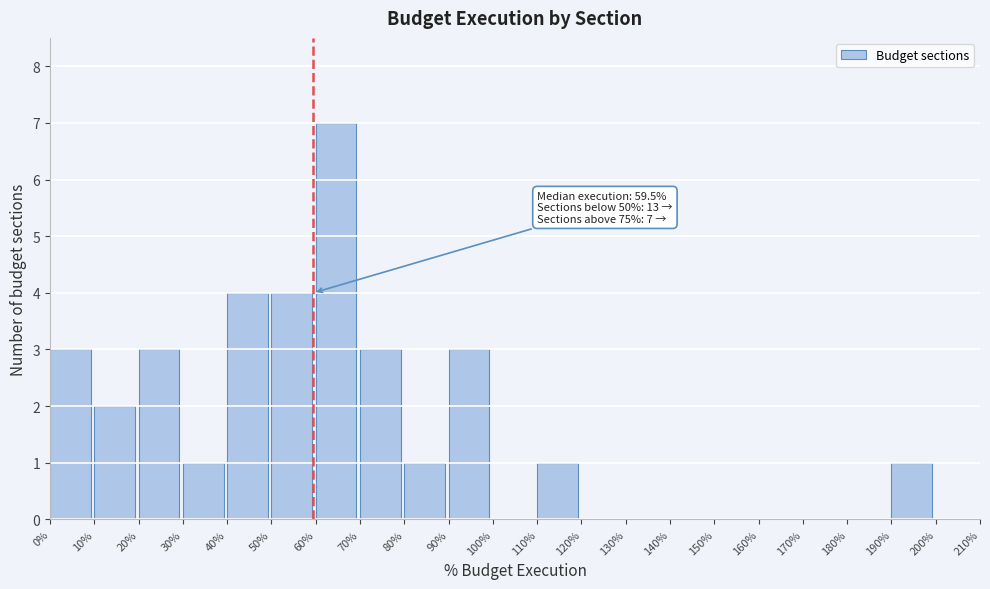

Which range on the x-axis has the tallest bar?

60% to 70%